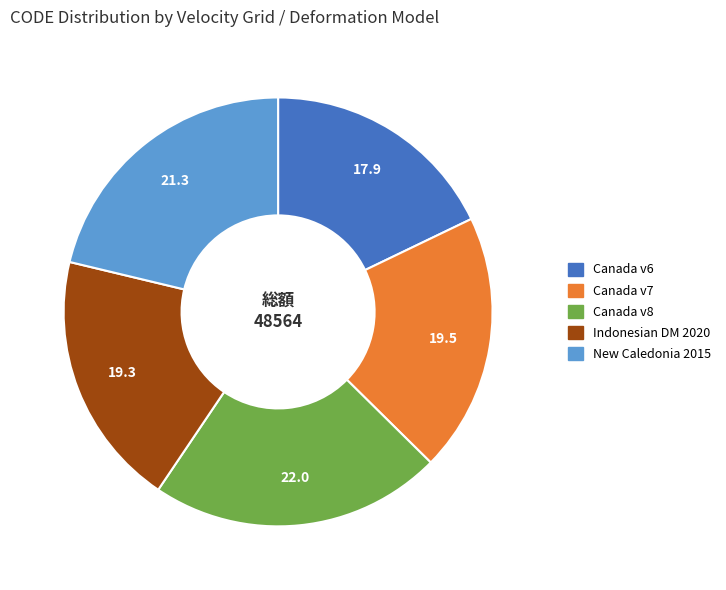

Does any single category account for the majority?

No